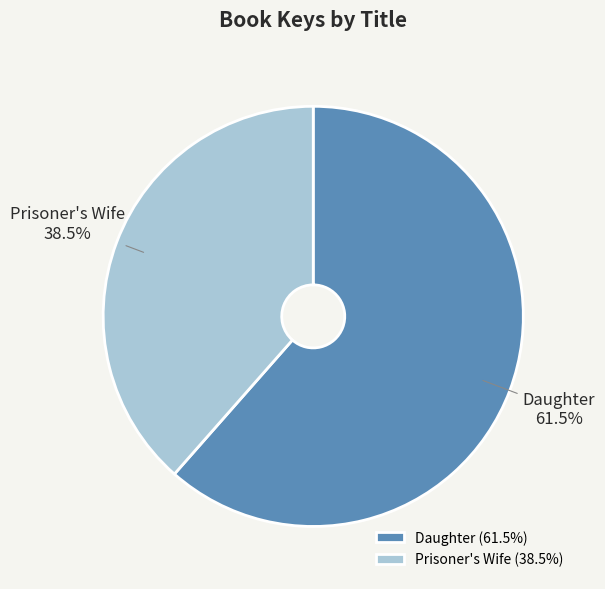

How many segments does this pie chart have?

2